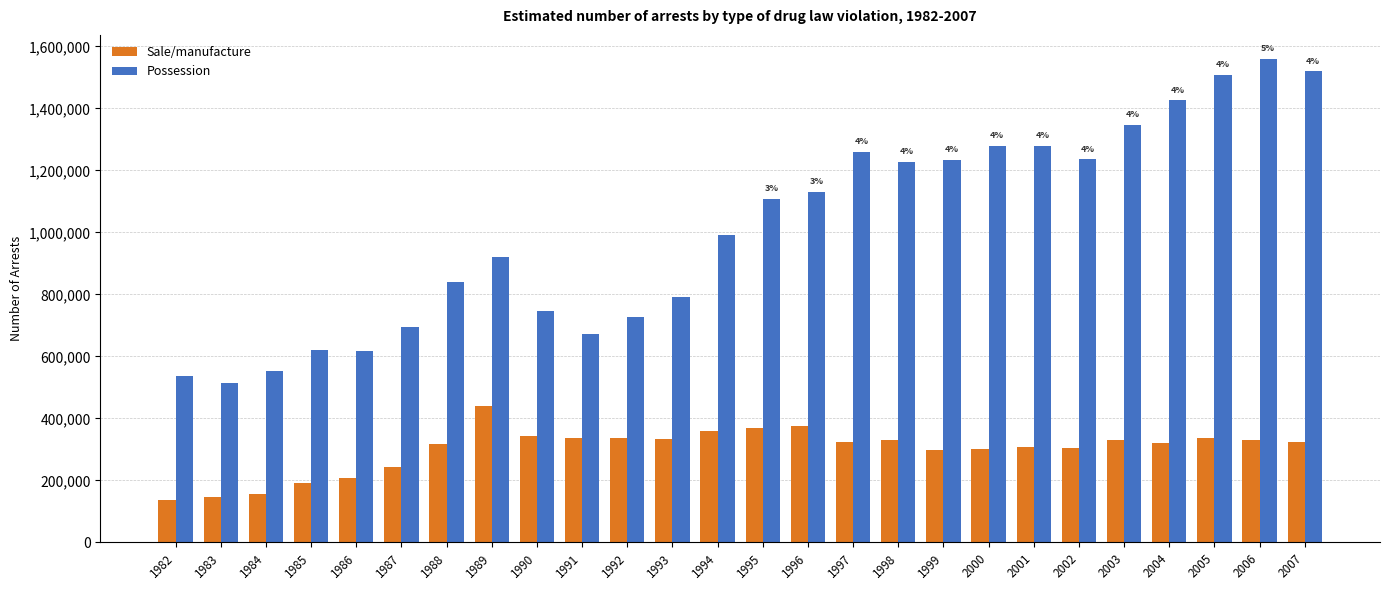

Read the Possession value at 1996, to the nearest 100.

1131200